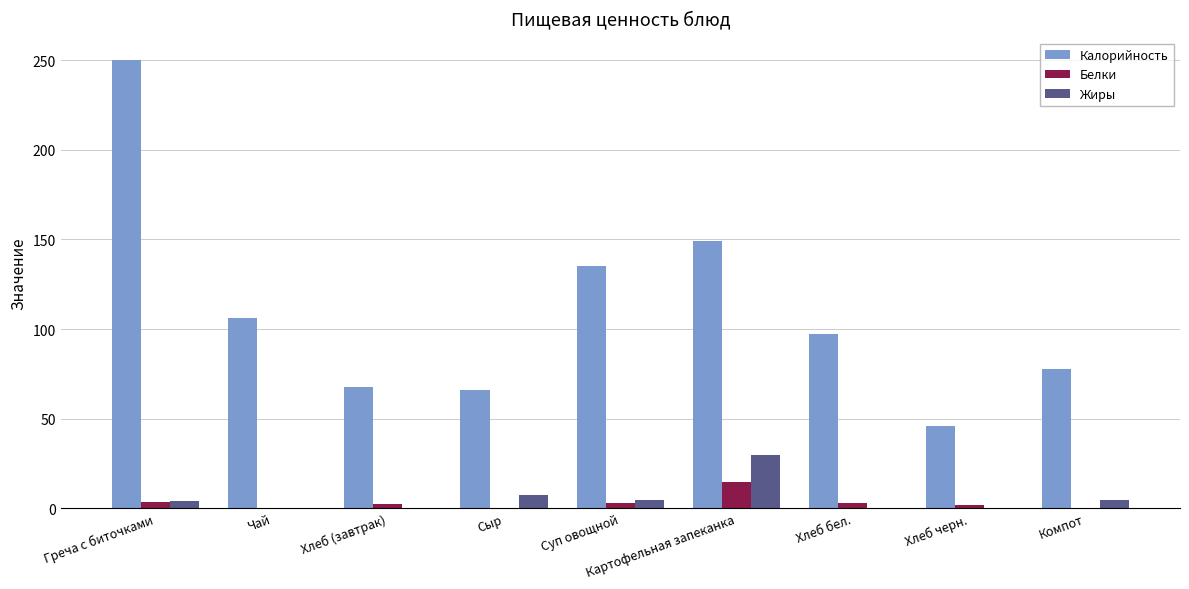

How many values in the Жиры series exceed 4?

5